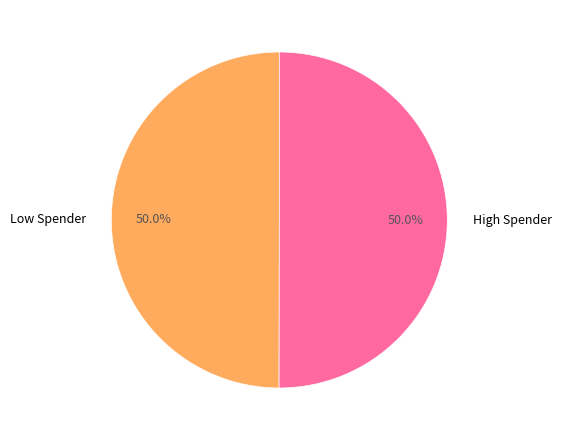

Approximately how many times larger is the value at High Spender compared to Low Spender?

1.0